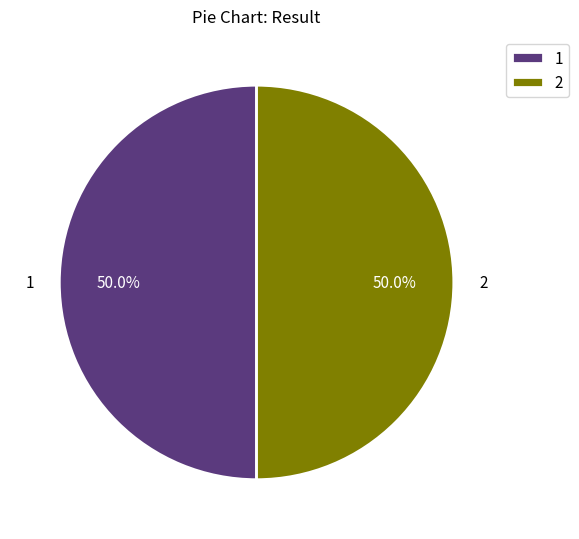

What is the ratio of the value at 1 to the value at 2?

1.0